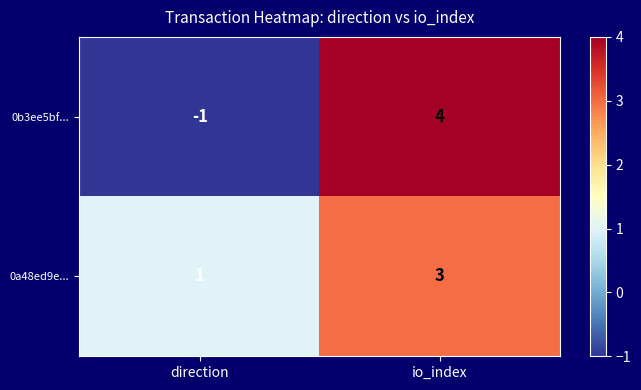

Where is 0b3ee5bf... nearest to the value 1?

direction